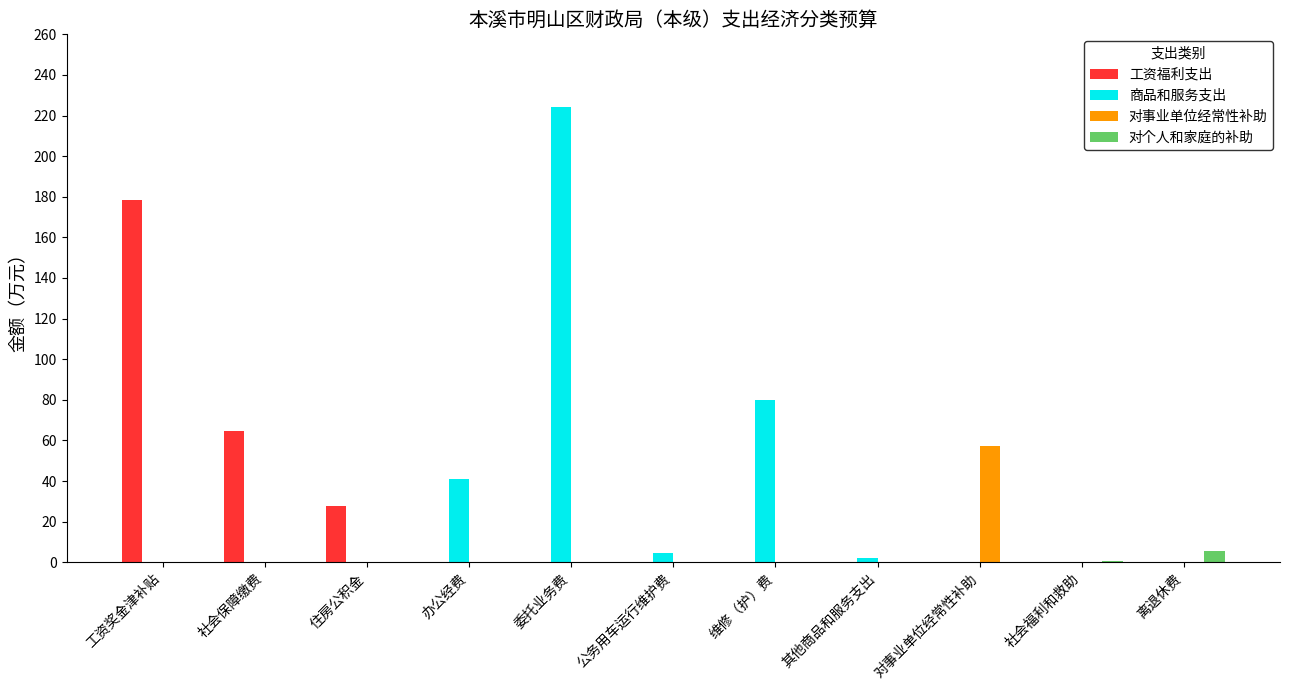

Does the chart contain stacked bars?

No